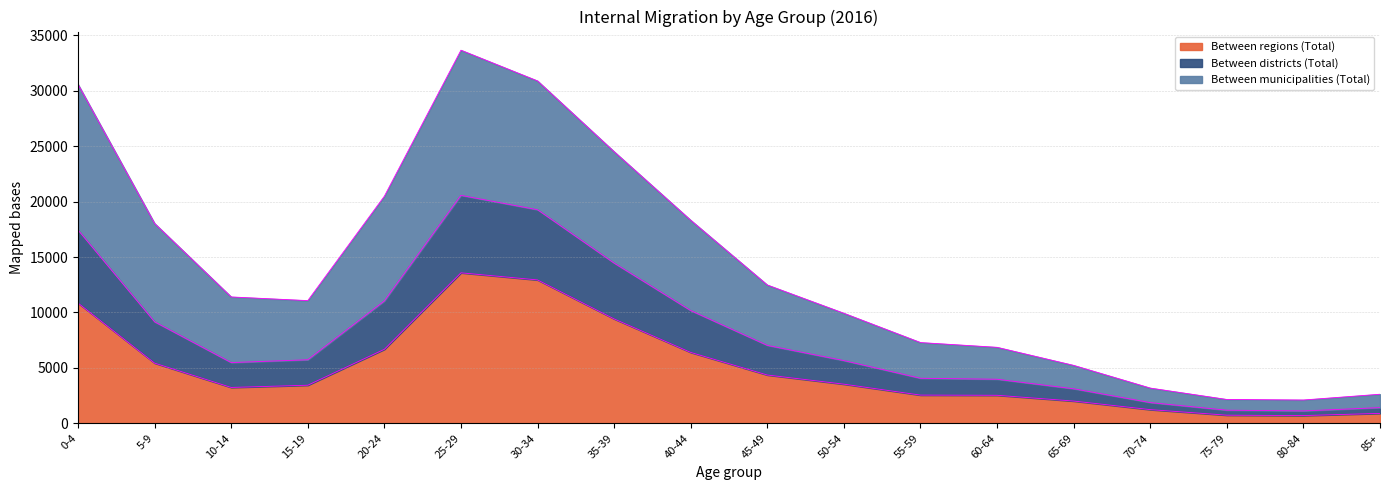

How many interior local valleys does the Between districts (Total) series have?

2